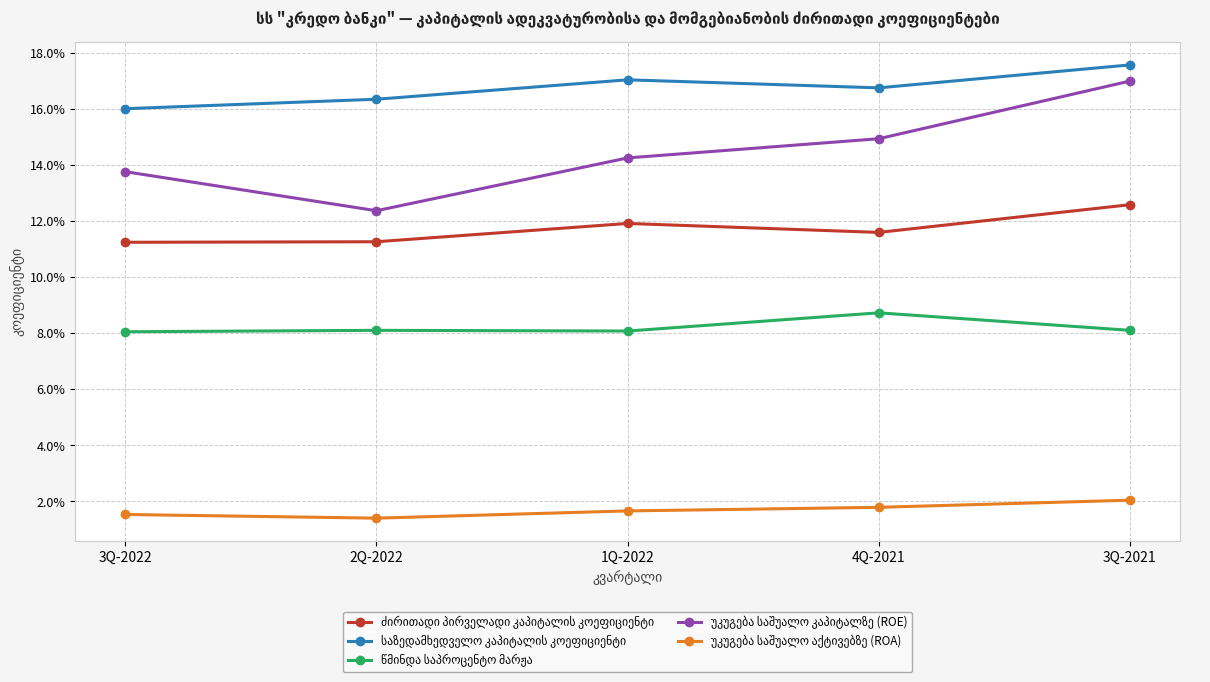

Reading left to right, extract all data points from this chart.

ძირითადი პირველადი კაპიტალის კოეფიციენტი: 0.1	0.1	0.1	0.1	0.1
საზედამხედველო კაპიტალის კოეფიციენტი: 0.2	0.2	0.2	0.2	0.2
წმინდა საპროცენტო მარჟა: 0.1	0.1	0.1	0.1	0.1
უკუგება საშუალო კაპიტალზე (ROE): 0.1	0.1	0.1	0.1	0.2
უკუგება საშუალო აქტივებზე (ROA): 0.0	0.0	0.0	0.0	0.0